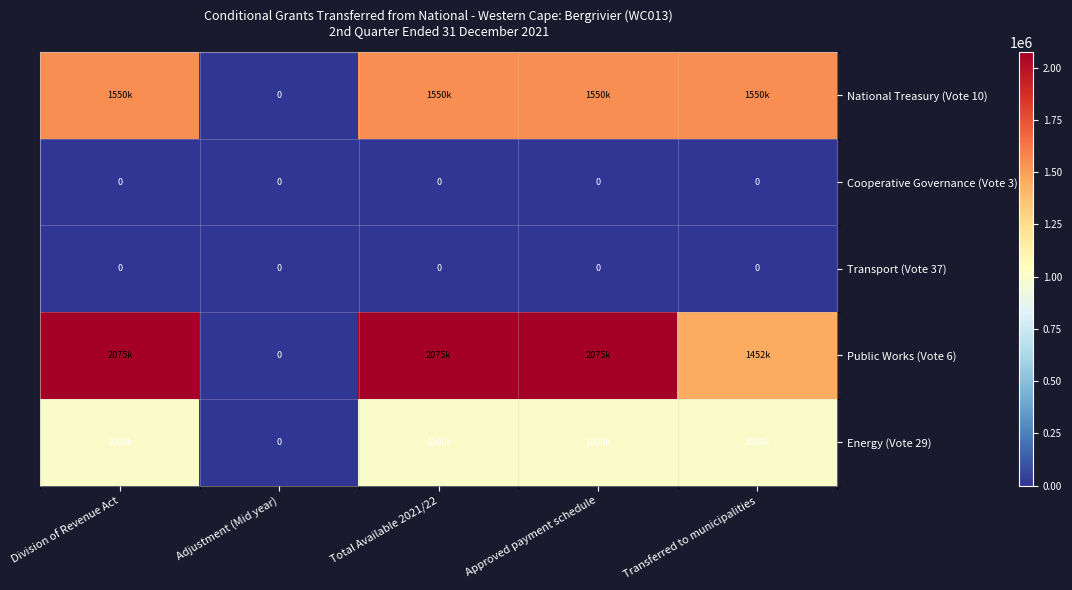

Which series has the largest total across all categories?

Public Works (Vote 6)